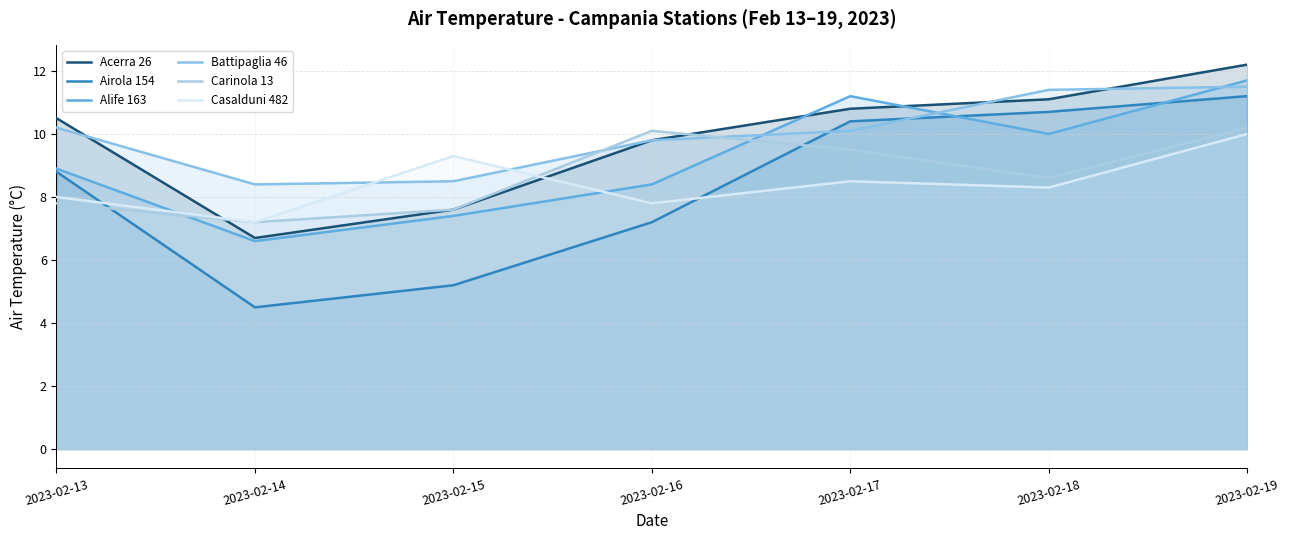

What value does the Casalduni 482 series have at 2023-02-13?

8.0